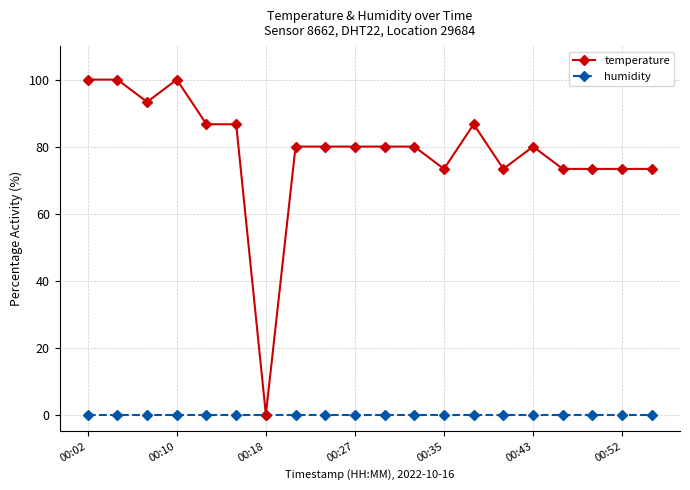

Which series has the largest total across all categories?

temperature